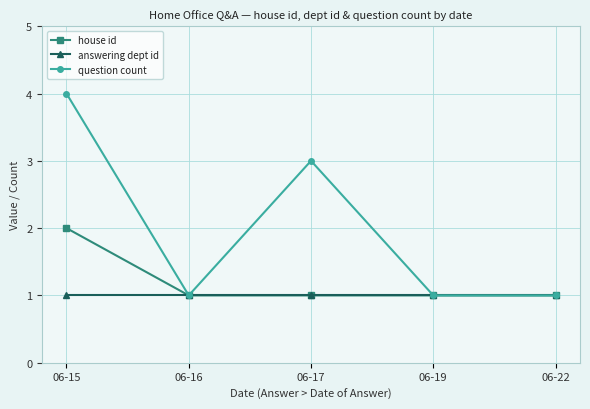

Rank the series at 06-15 from highest to lowest value.

question count, house id, answering dept id